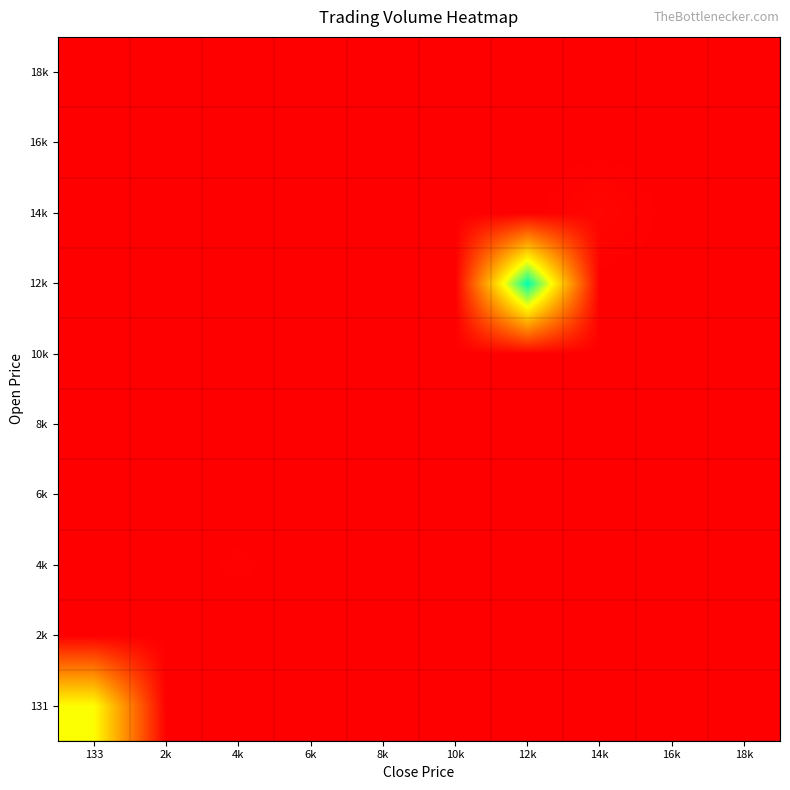

Which has a higher value, 4k or 8k?

4k